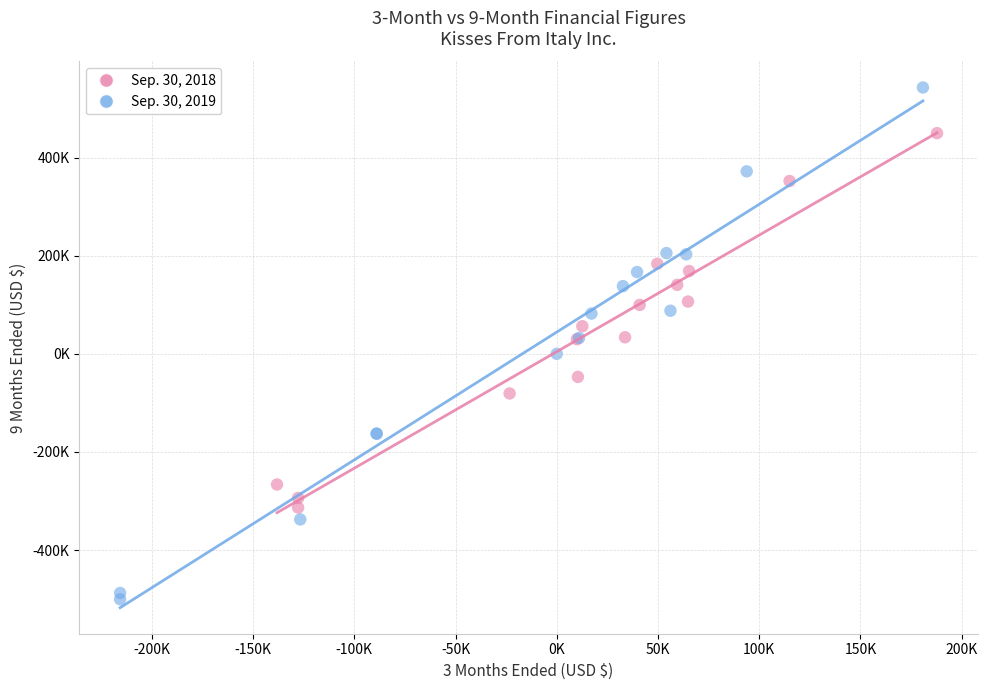

Which series has the widest spread of Y values?

Sep. 30, 2019